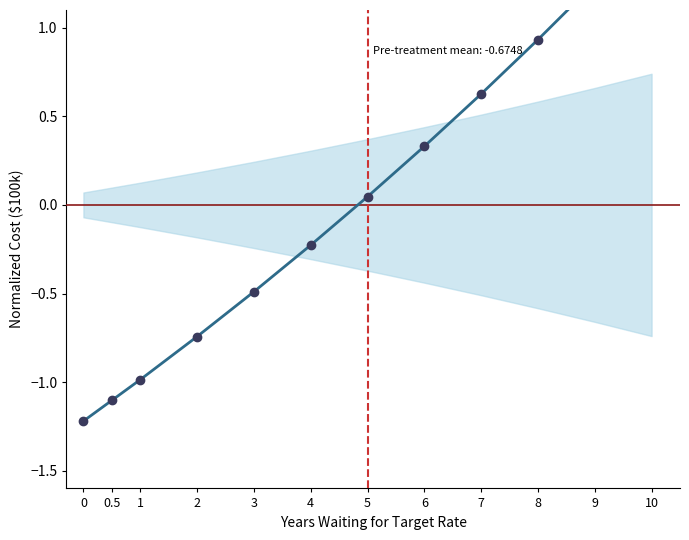

What is the difference between the values at 6 and 4?

0.6